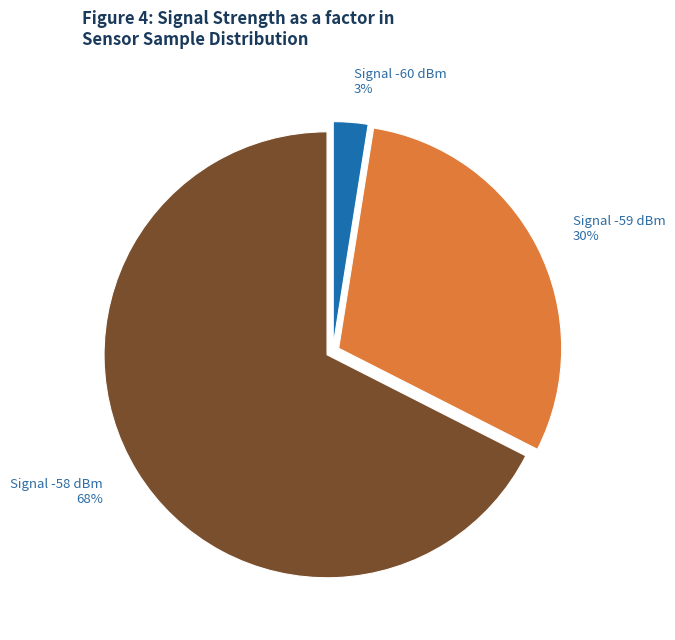

To the nearest percent, what is the average slice percentage?

33%